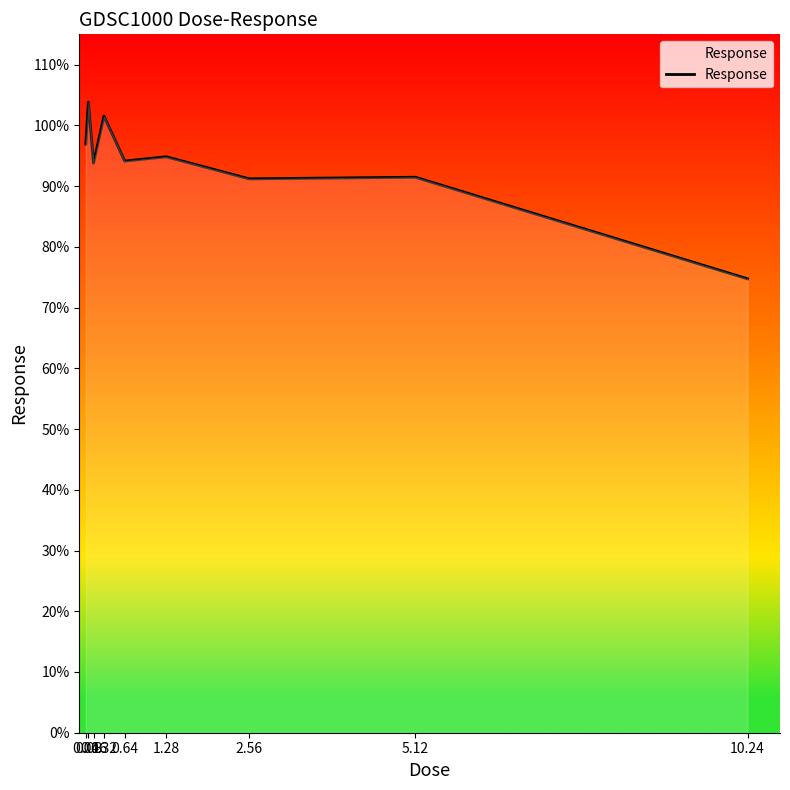

What is the difference between the second highest and second lowest values?

10.3